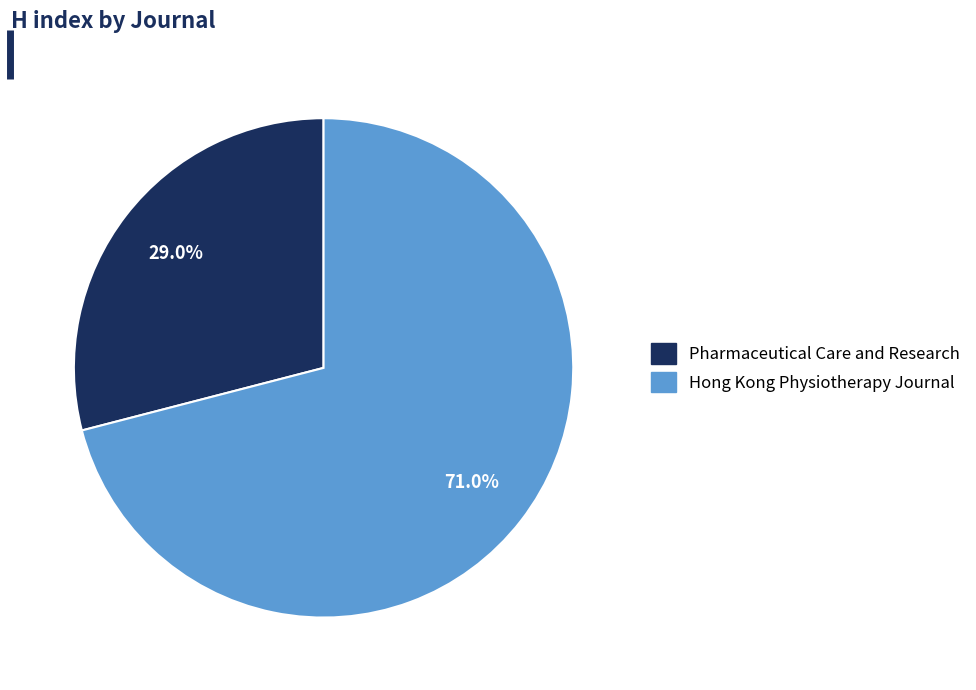

How many slices are in this pie chart?

2